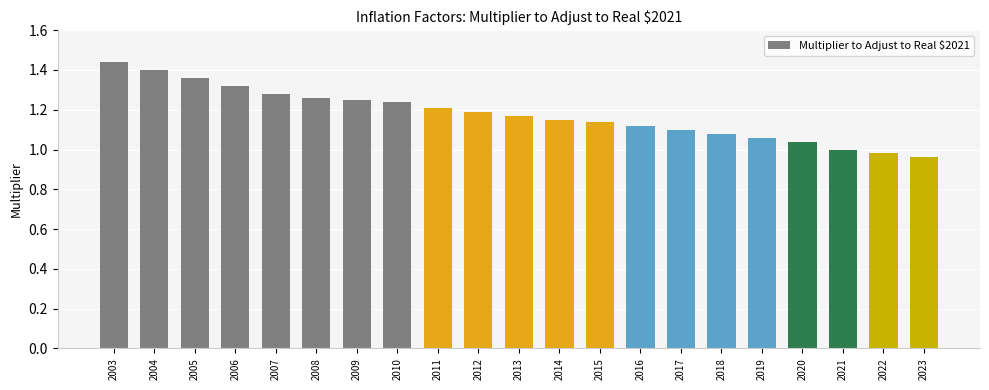

The value at 2020 is 0.2. True or false?

False